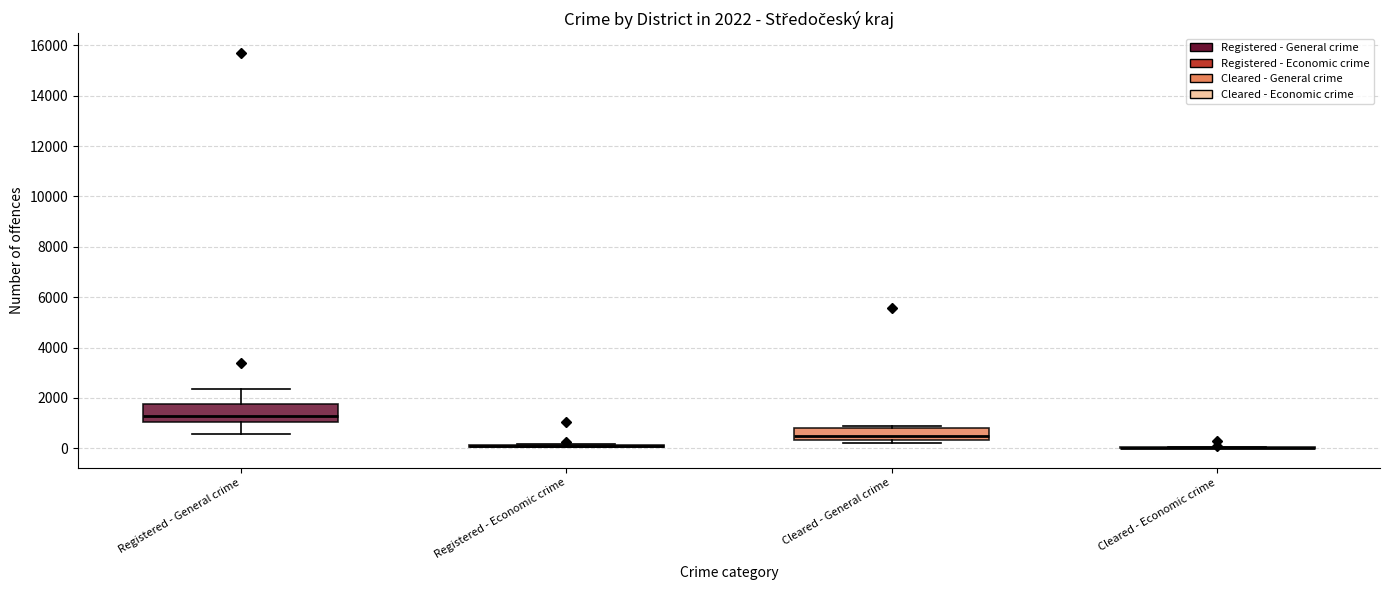

Which box is the tallest, from its lower edge to its upper edge?

Registered - General crime